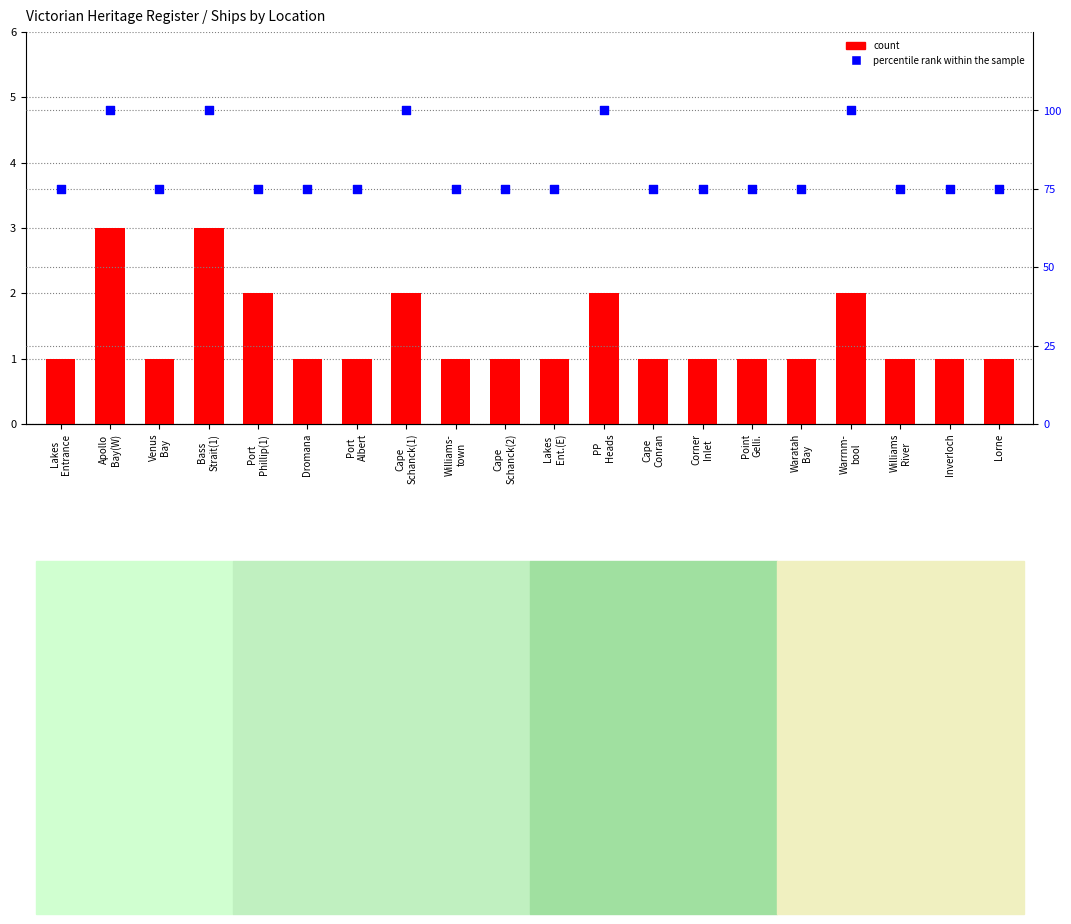

At how many categories does at least one series exceed 55?

20